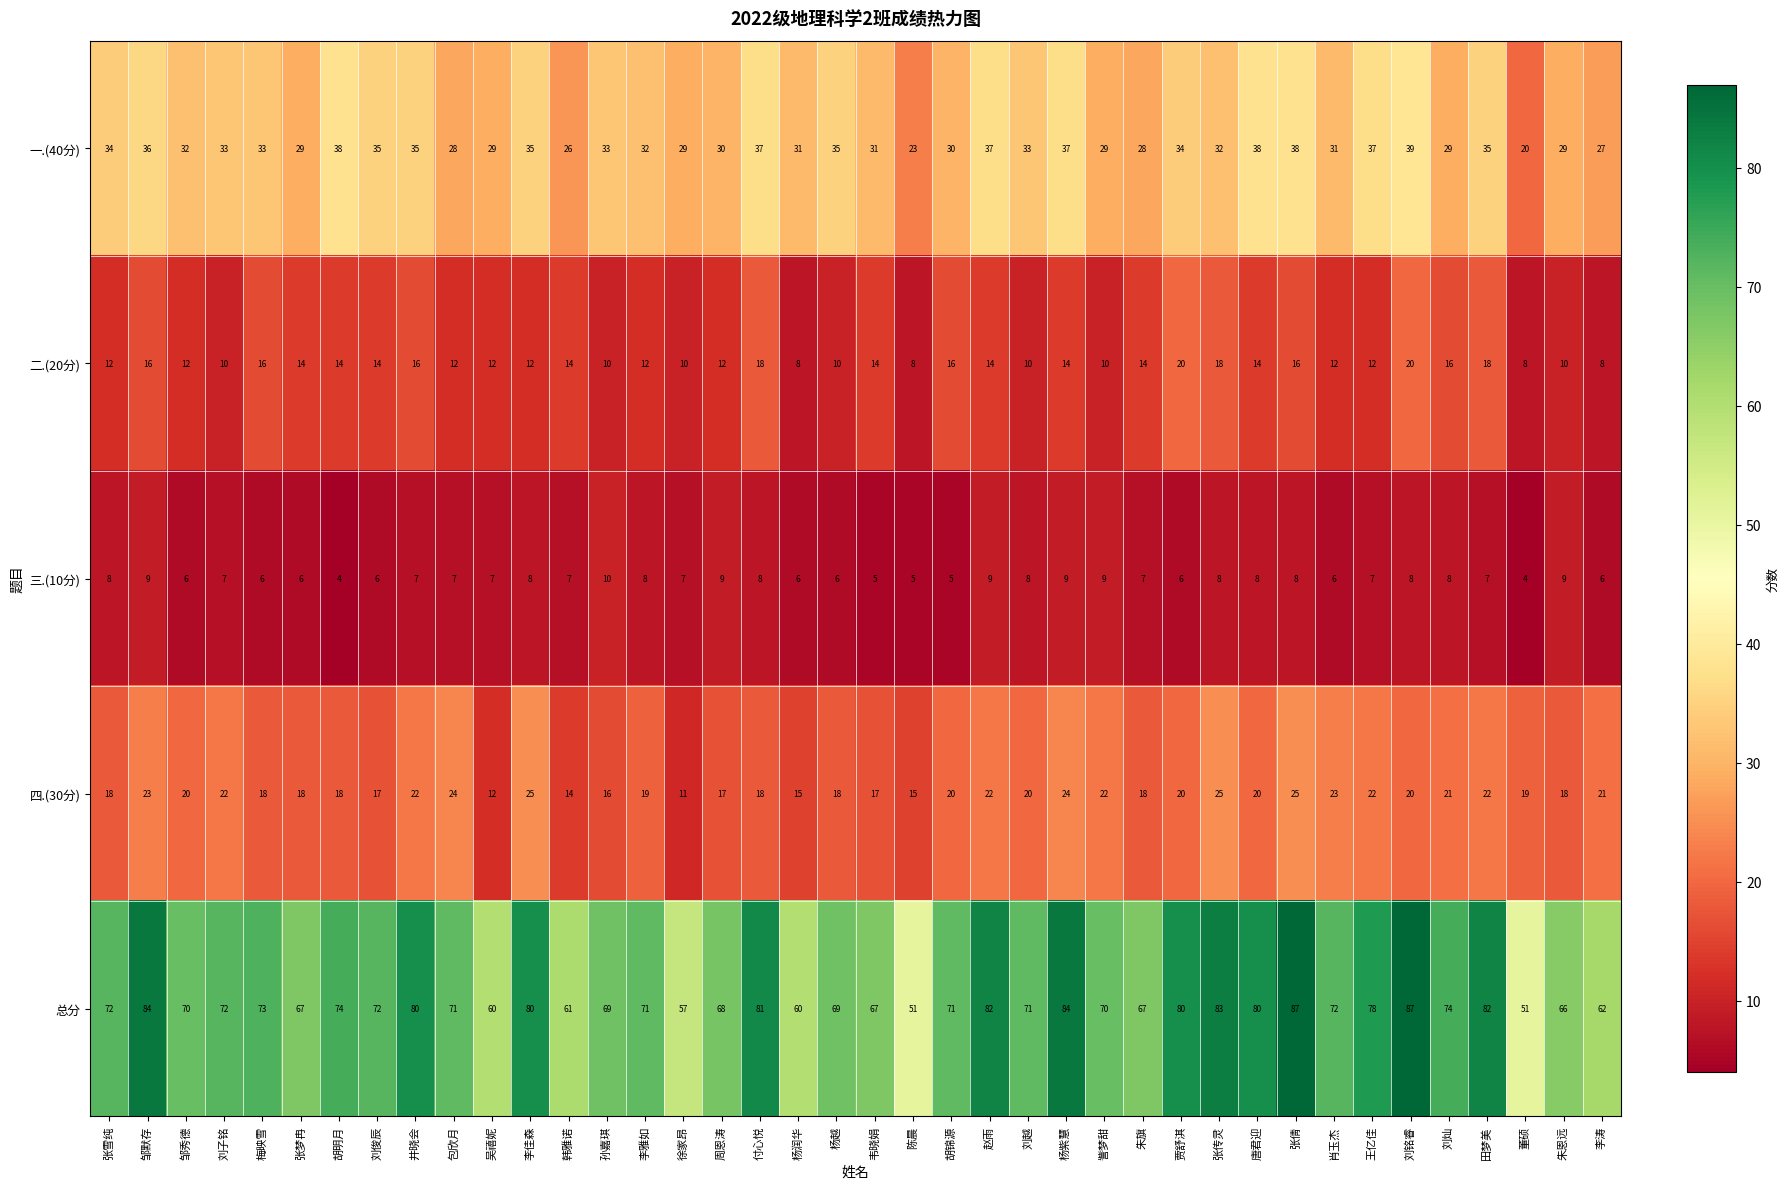

What is the sum of all 四.(30分) values?

779